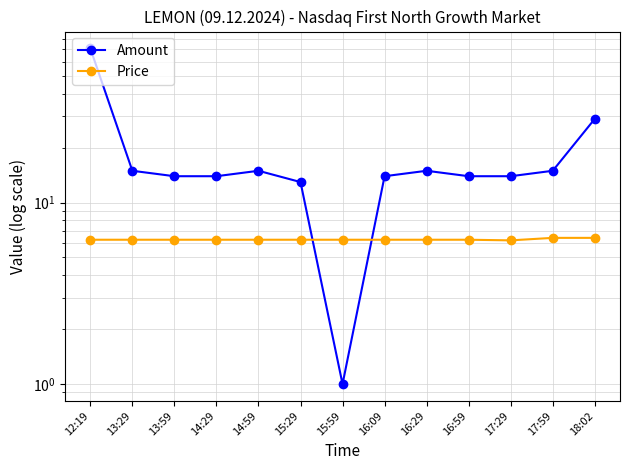

How many data points in Amount are less than 14?

2